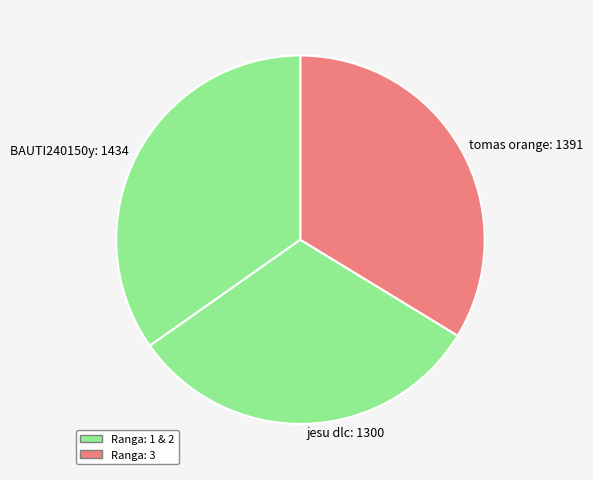

Does any single category account for the majority?

No